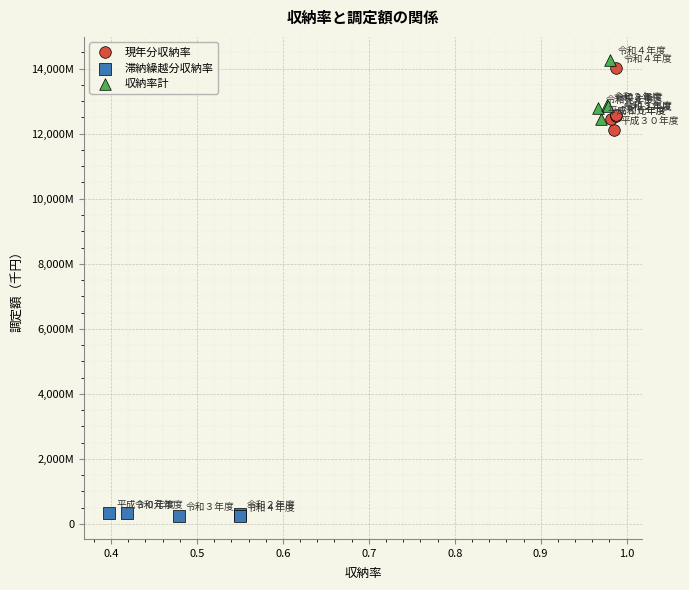

Which series contains the lowest Y value?

滞納繰越分収納率